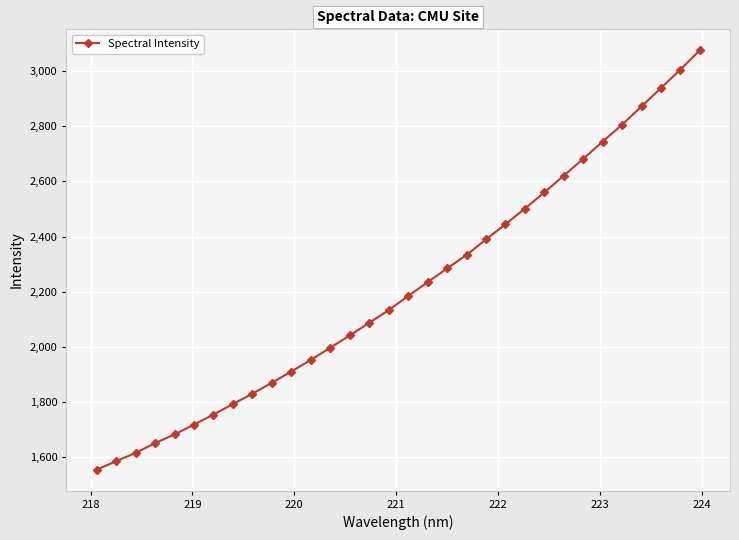

What is the greatest value displayed?

3075.5